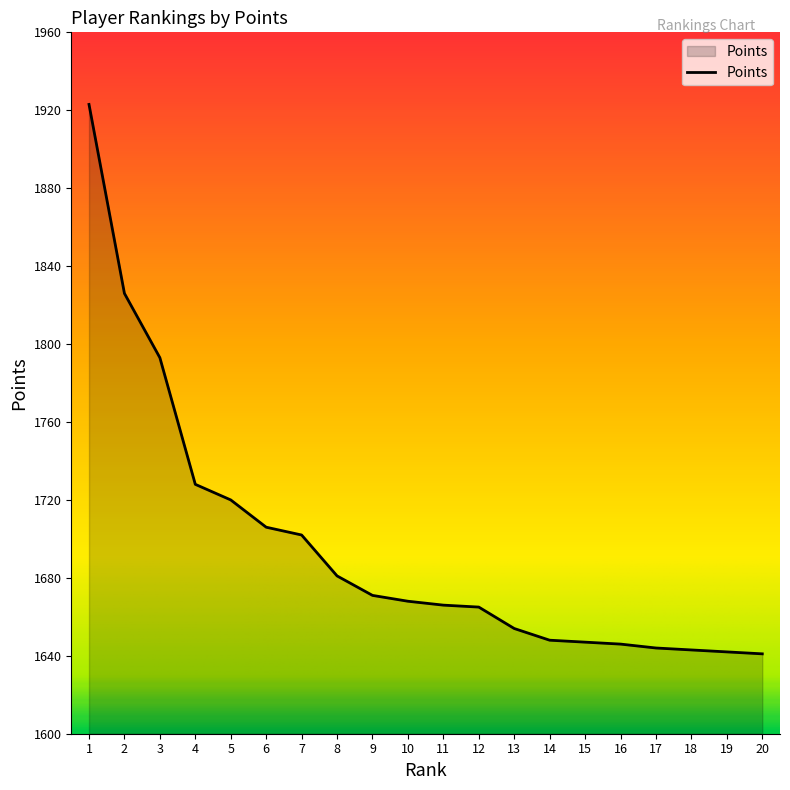

What is the difference between the maximum and minimum values?

282